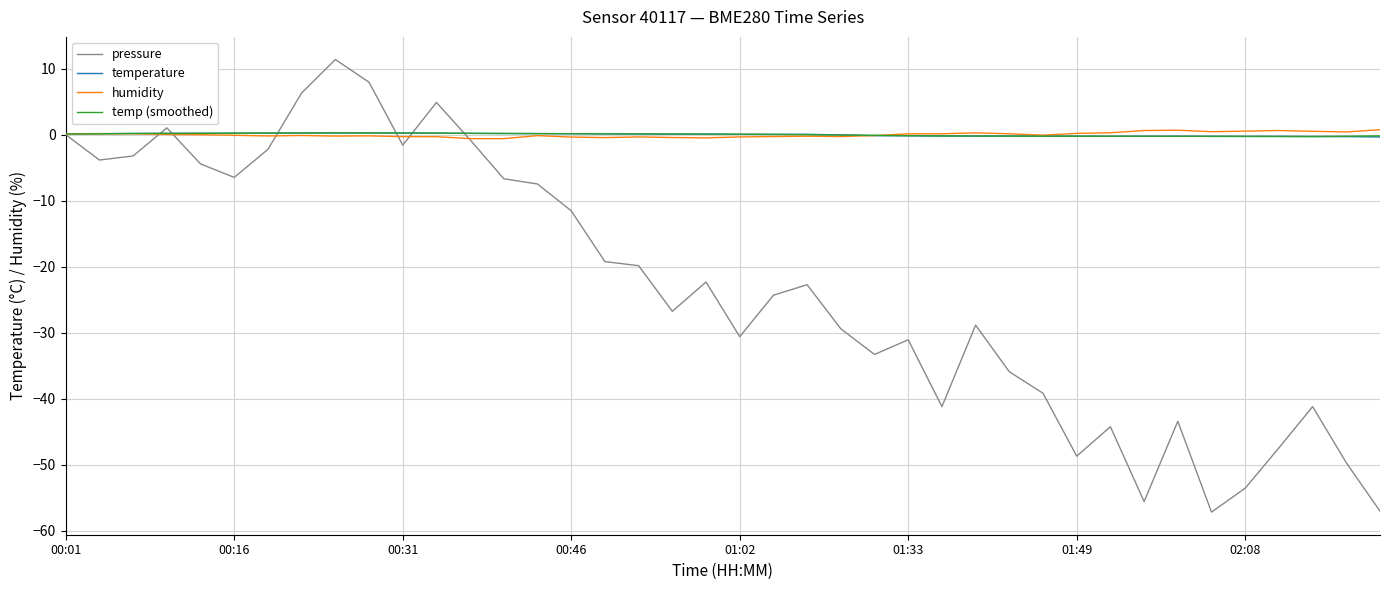

True or false: humidity and temp (smoothed) cross at least once.

True